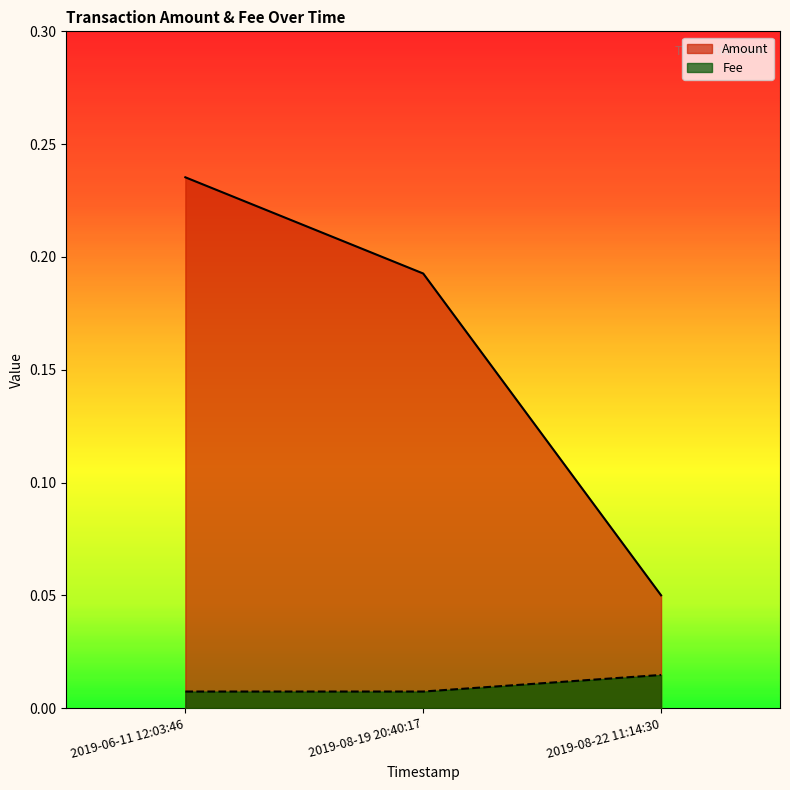

How many Fee values are between 0 and 1?

3